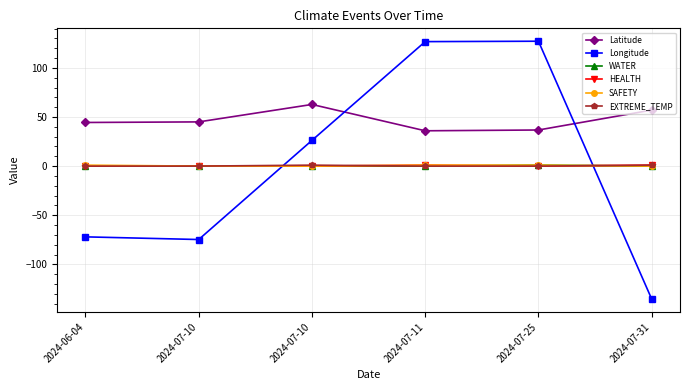

How many categories are shown in the chart?

6